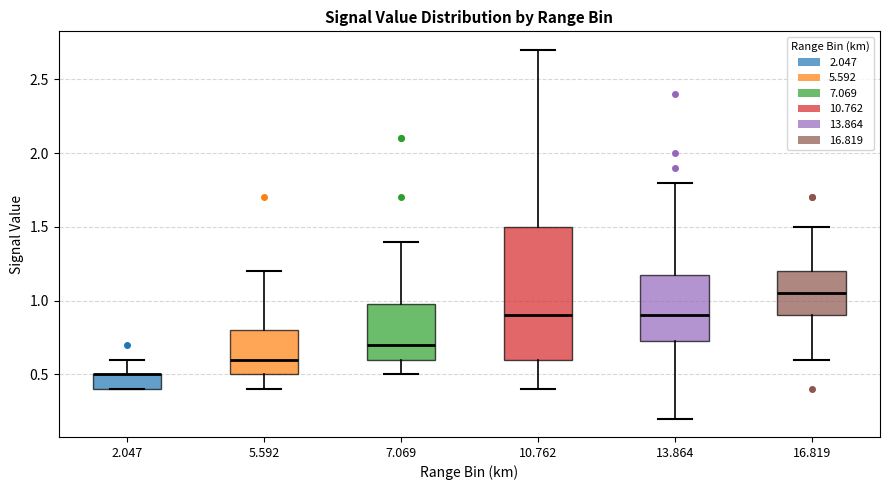

Reading left to right, transcribe this box plot: for each box, give where its median line is, the range the box spans, and where its two whiskers end, as read against the y-axis. The values are not printed on the chart, so give them approximately, as read against the axis.

2.047: median 0.50 (drawn on the box's upper edge), box 0.40 to 0.50, whiskers 0.40 to 0.60
5.592: median 0.60, box 0.50 to 0.80, whiskers 0.40 to 1.20
7.069: median 0.70, box 0.60 to 1.00, whiskers 0.50 to 1.40
10.762: median 0.90, box 0.60 to 1.50, whiskers 0.40 to 2.70
13.864: median 0.90, box 0.75 to 1.20, whiskers 0.20 to 1.80
16.819: median 1.05, box 0.90 to 1.20, whiskers 0.60 to 1.50